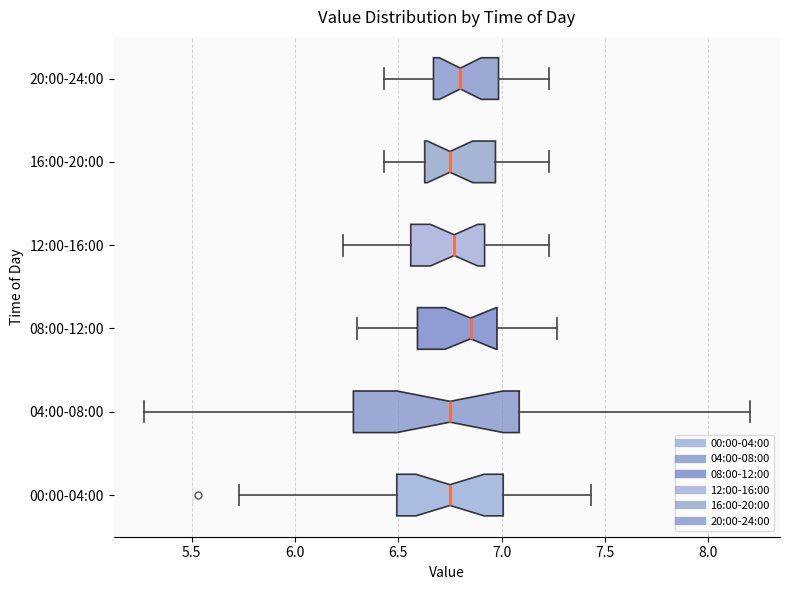

Where does the median line of the box for 16:00-20:00 sit on the x-axis? The values are not printed on the chart, so give them approximately, as read against the axis.

6.75